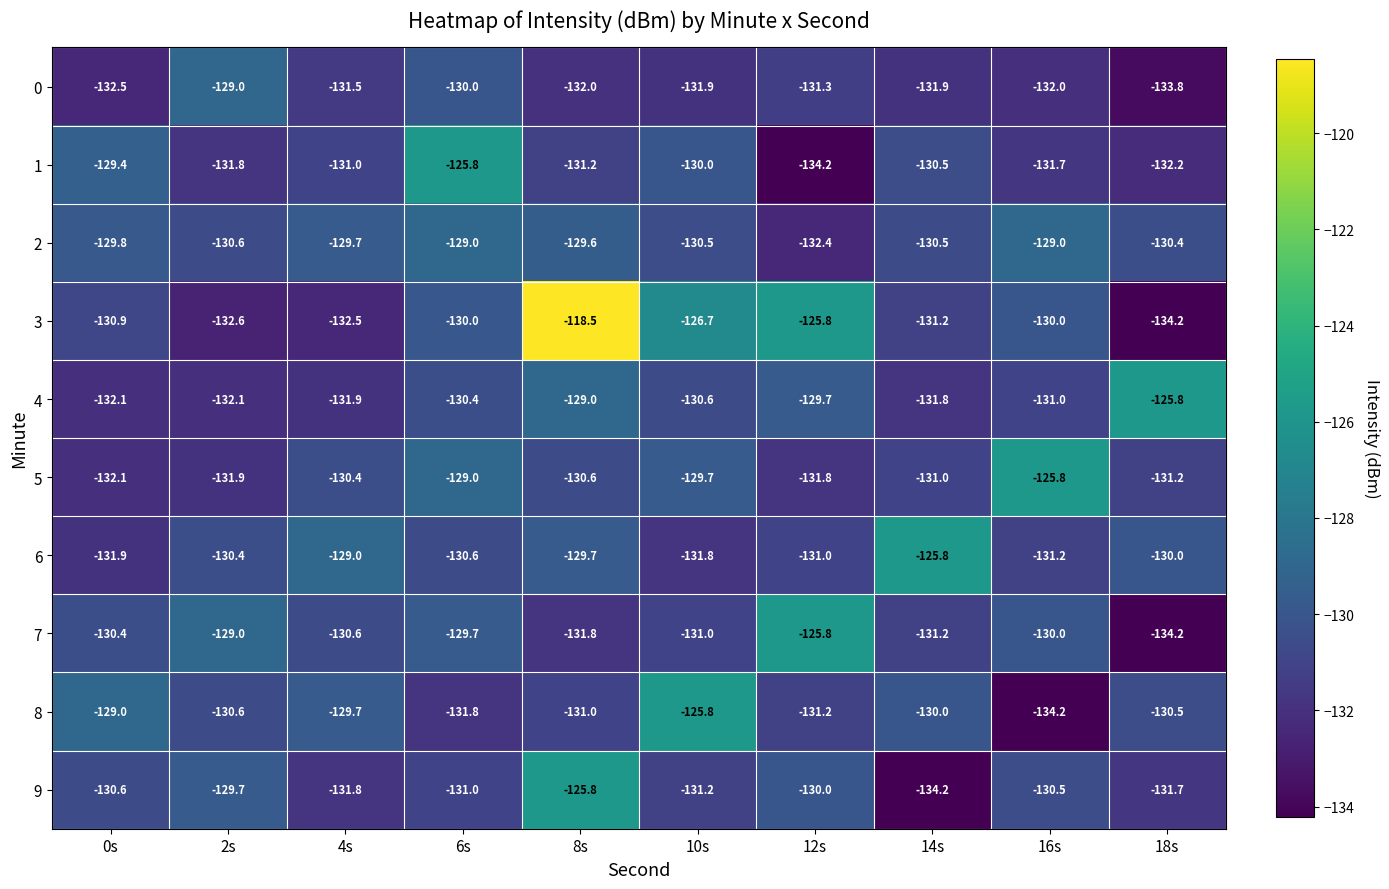

Is the value of 1 at 6s greater than the value of 4 at 6s?

Yes